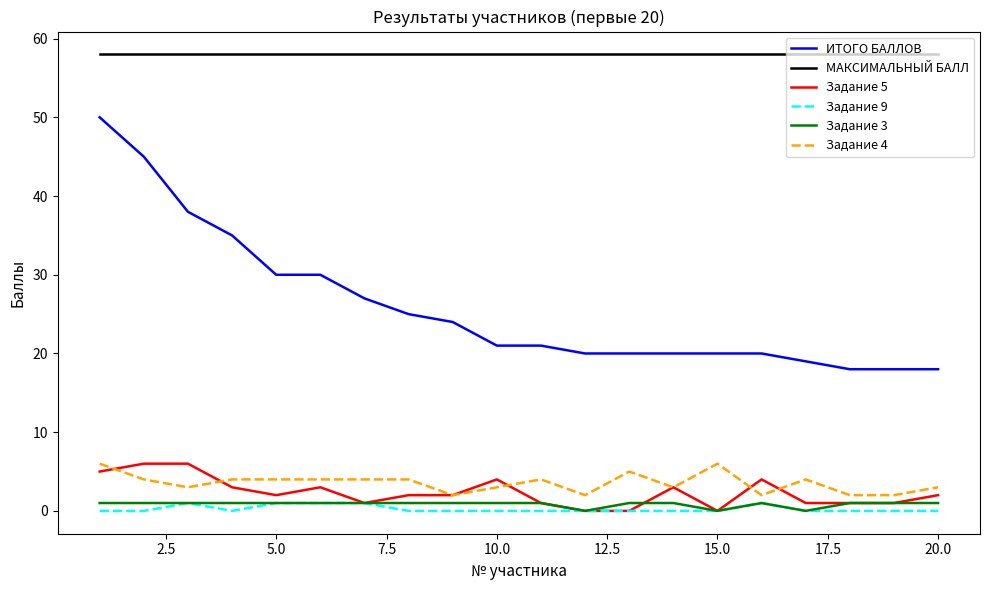

True or false: Задание 3 and ИТОГО БАЛЛОВ cross at least once.

False